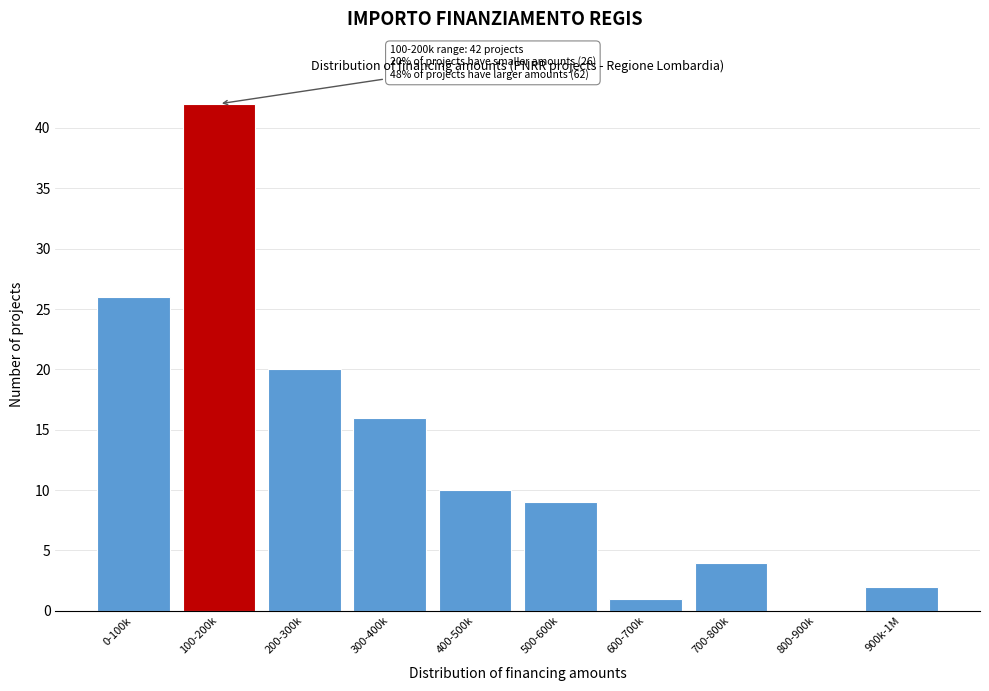

Reading right to left, what are all the values shown in this chart?

900k-1M=2	800-900k=0	700-800k=4	600-700k=1	500-600k=9	400-500k=10	300-400k=16	200-300k=20	100-200k=42	0-100k=26